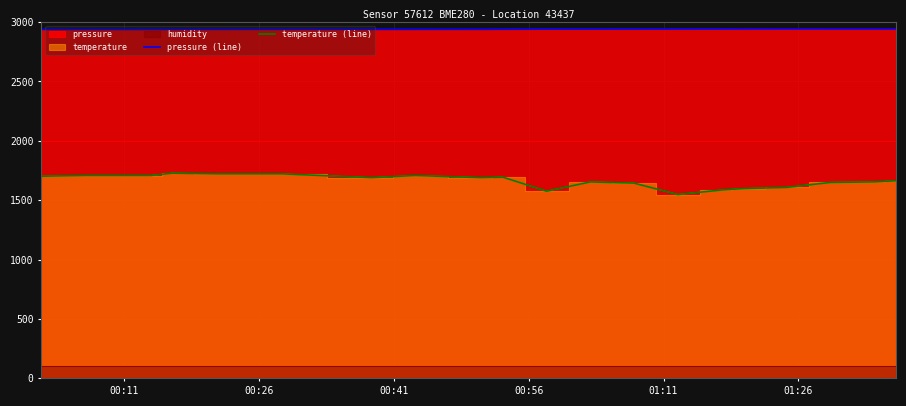

True or false: pressure (line) and temperature (line) cross at least once.

False